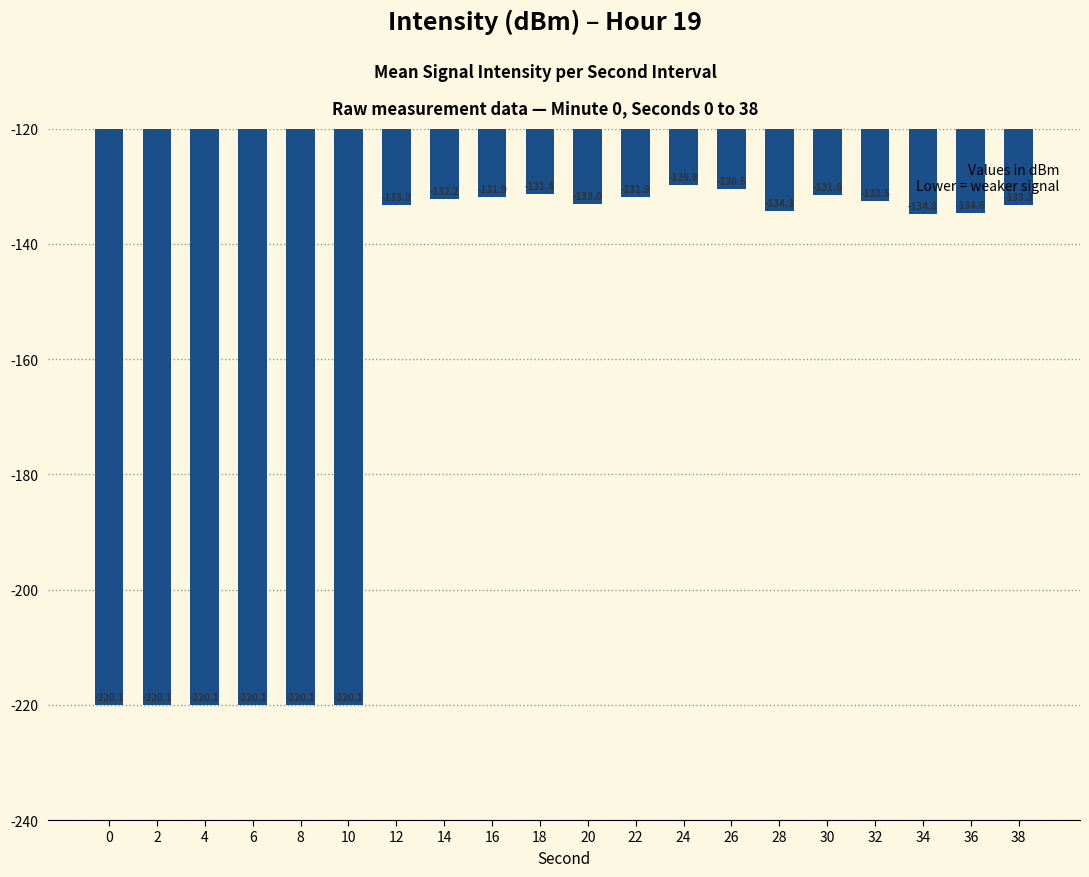

Which has a higher value, 24 or 0?

24